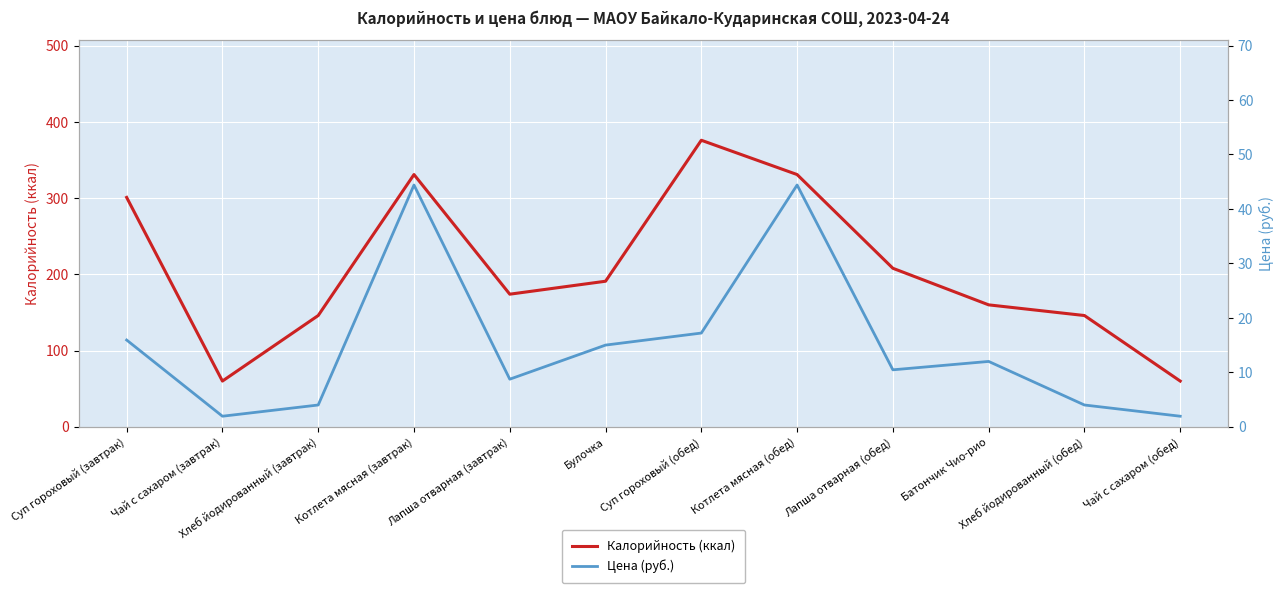

What are all the series names shown in the legend?

Калорийность (ккал), Цена (руб.)